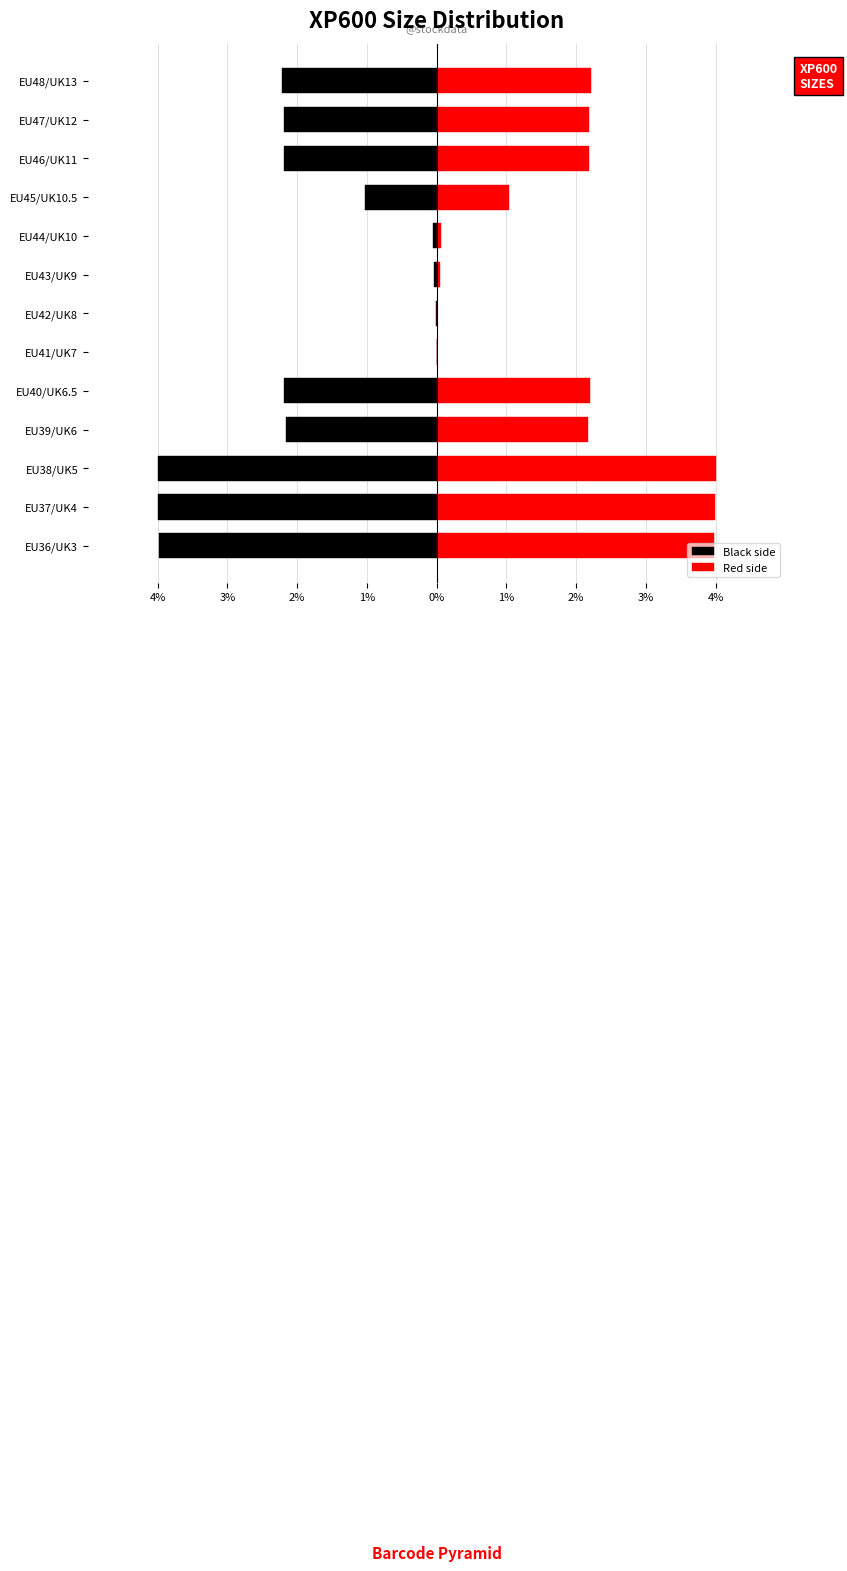

The Black side series shows -0.0 at EU42/UK8. True or false?

True